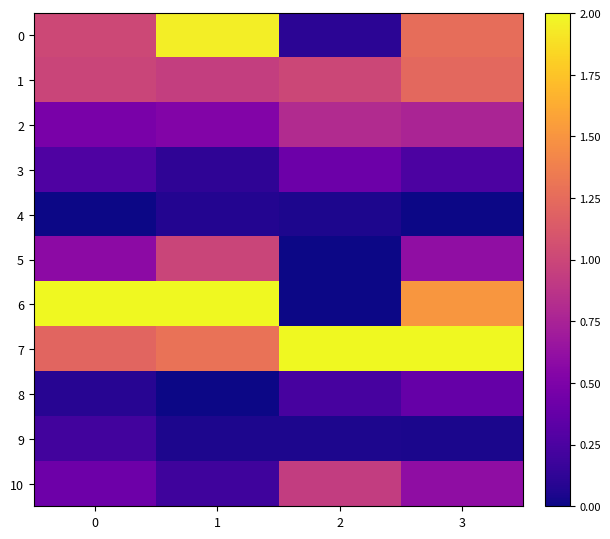

Reading left to right, extract all data points from this chart.

0: 0=1.0	1=1.9	2=0.1	3=1.3
1: 0=1.0	1=0.9	2=1.0	3=1.2
2: 0=0.5	1=0.5	2=0.8	3=0.8
3: 0=0.3	1=0.1	2=0.4	3=0.3
4: 0=0.0	1=0.1	2=0.1	3=0.0
5: 0=0.6	1=1.0	2=0.0	3=0.6
6: 0=2.0	1=2.0	2=0.0	3=1.5
7: 0=1.2	1=1.3	2=2.0	3=2.0
8: 0=0.1	1=0.0	2=0.2	3=0.4
9: 0=0.2	1=0.1	2=0.1	3=0.0
10: 0=0.4	1=0.2	2=0.9	3=0.6